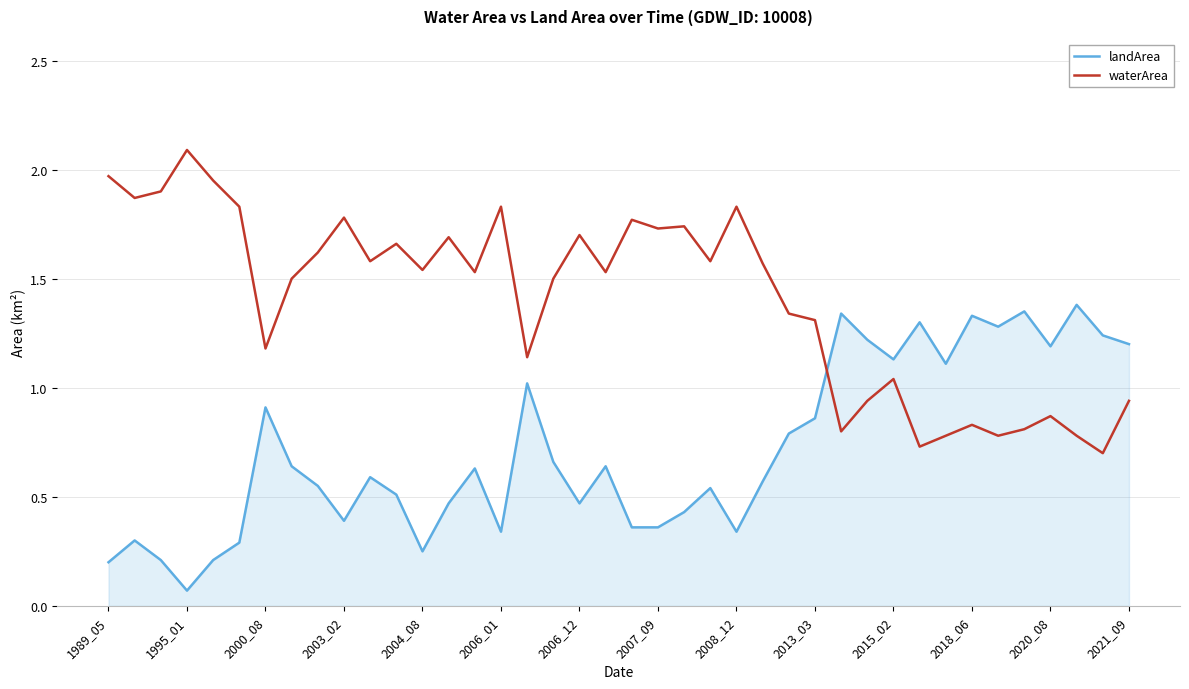

Count the number of data series in this chart.

2